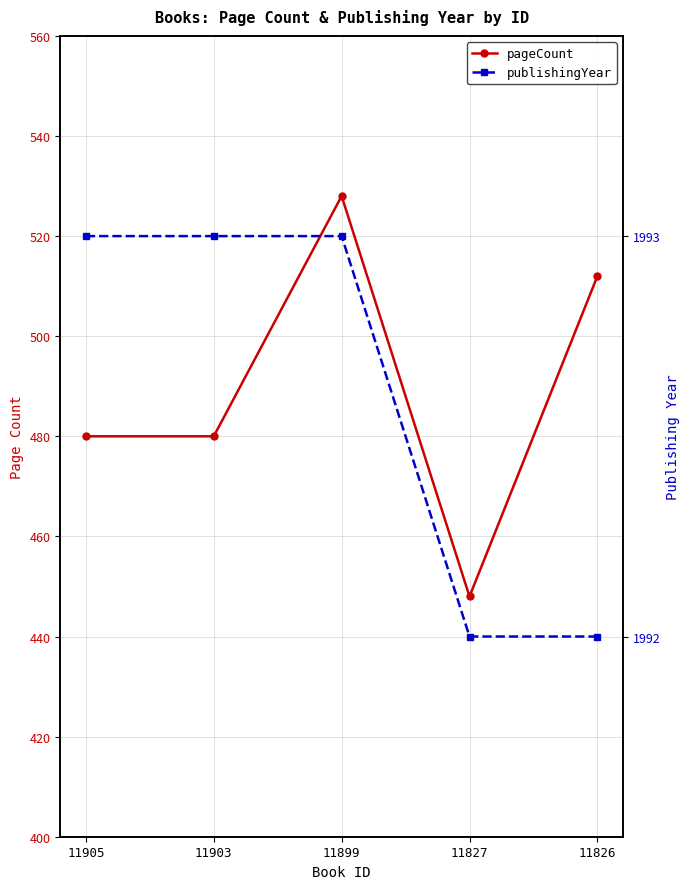

Between 11827 and 11905, which is larger?

11905